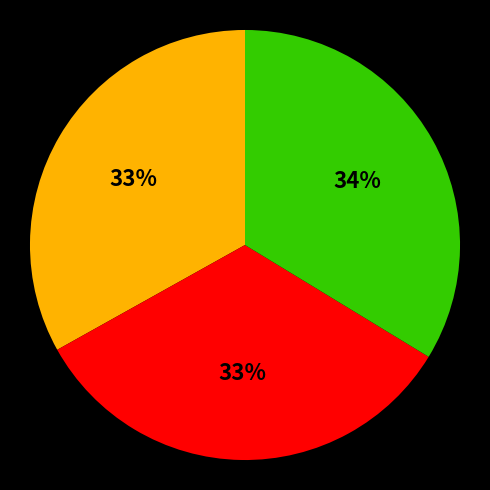

How many segments does this pie chart have?

3